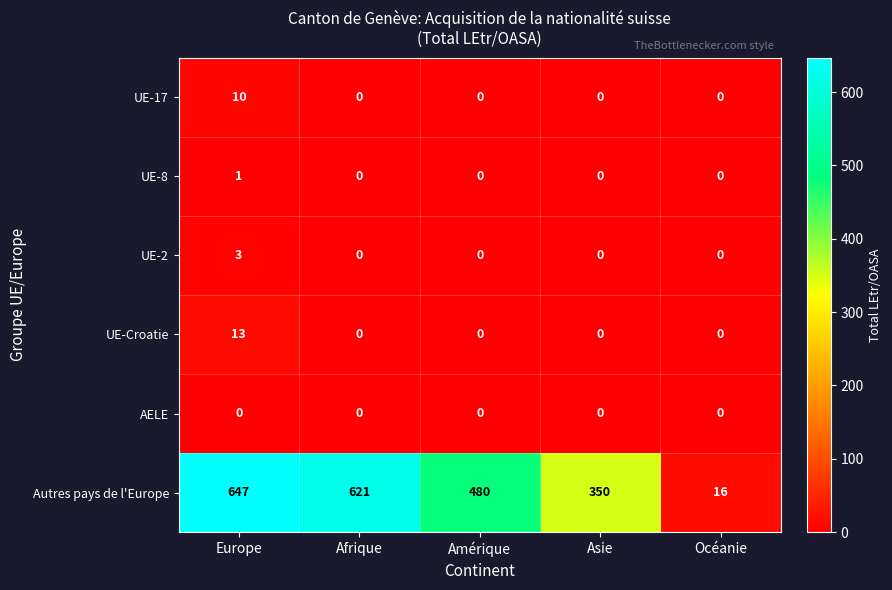

Reading left to right, extract all data points from this chart.

UE-17: Europe=10	Afrique=0	Amérique=0	Asie=0	Océanie=0
UE-8: Europe=1	Afrique=0	Amérique=0	Asie=0	Océanie=0
UE-2: Europe=3	Afrique=0	Amérique=0	Asie=0	Océanie=0
UE-Croatie: Europe=13	Afrique=0	Amérique=0	Asie=0	Océanie=0
AELE: Europe=0	Afrique=0	Amérique=0	Asie=0	Océanie=0
Autres pays de l'Europe: Europe=647	Afrique=621	Amérique=480	Asie=350	Océanie=16